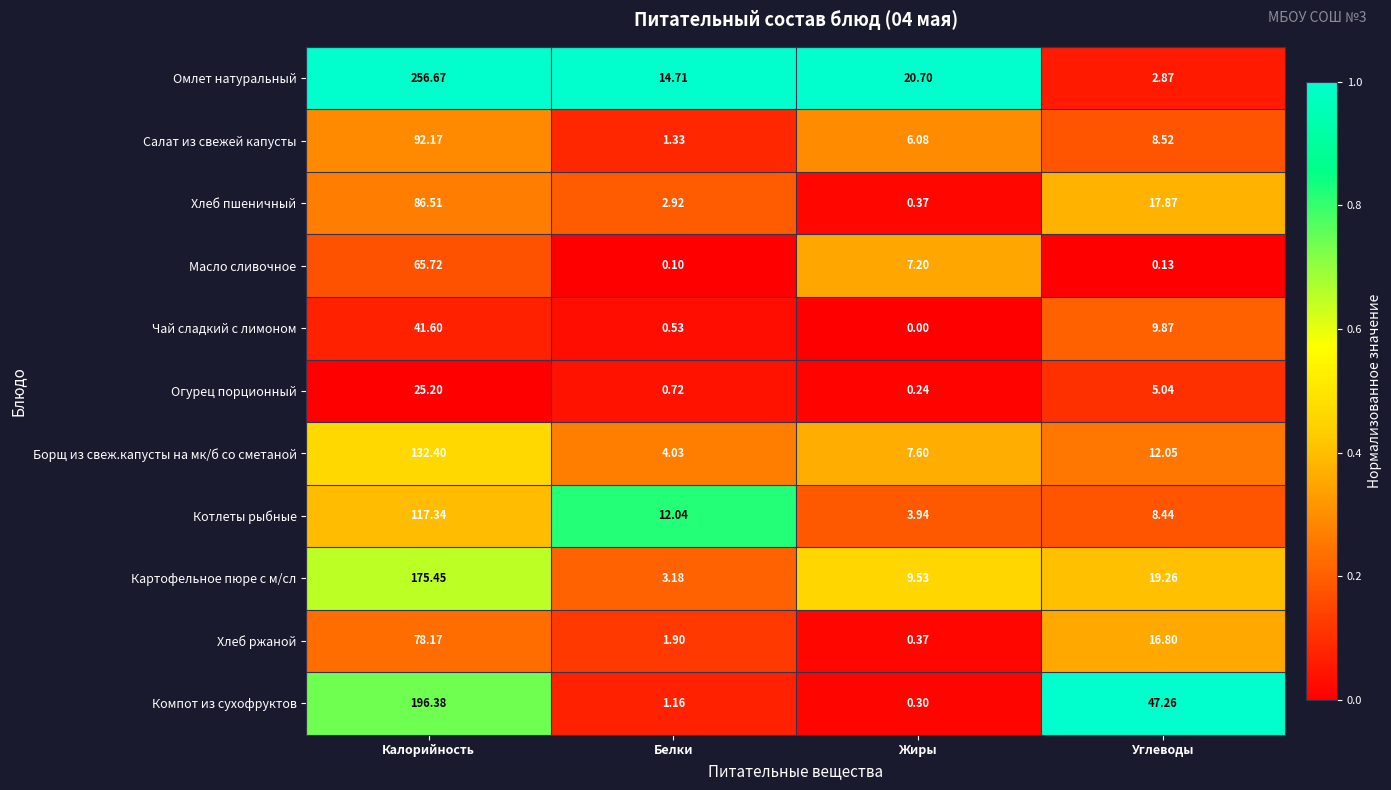

Is the value of Омлет натуральный at Углеводы greater than the value of Чай сладкий с лимоном at Жиры?

Yes